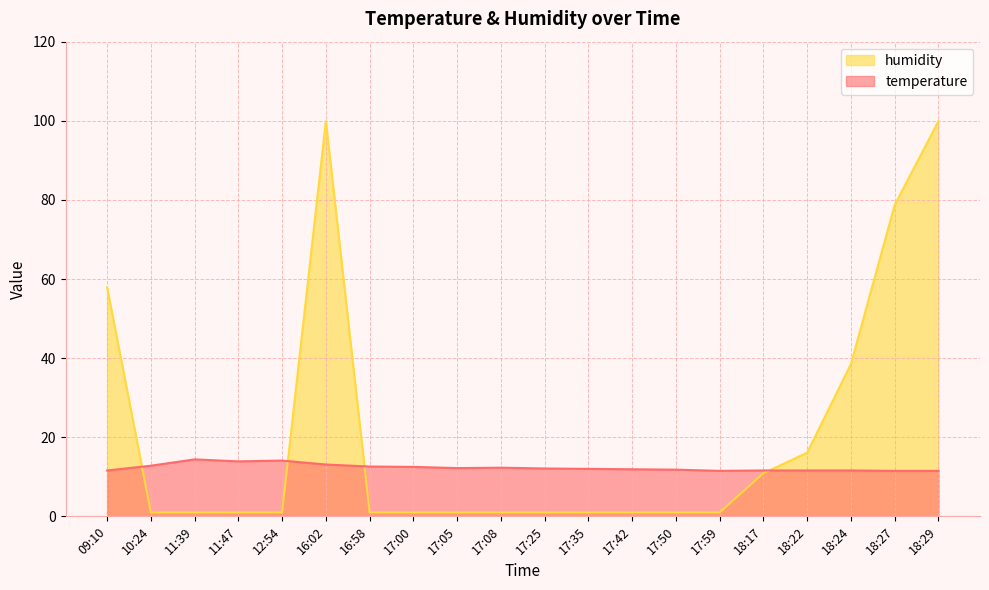

How many data points in temperature are less than 12?

9